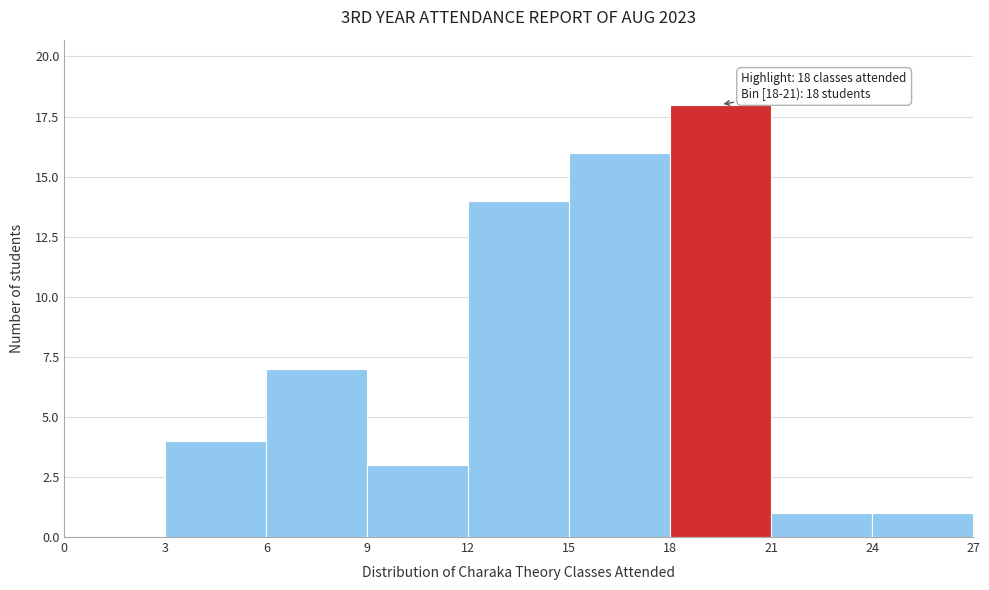

Which range on the x-axis has the tallest bar?

18 to 21